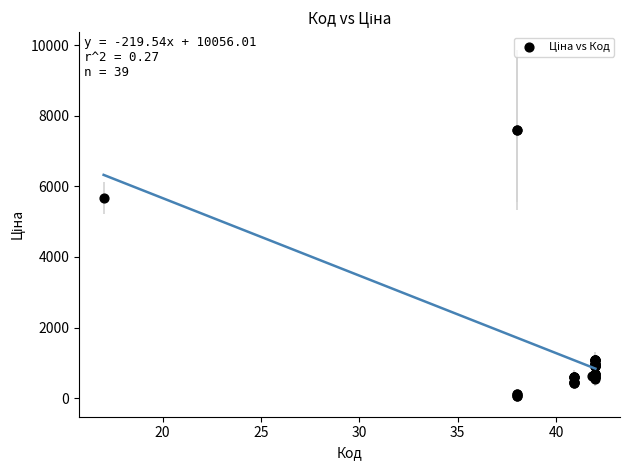

What Y value in the scatter plot is closest to 3826?

5673.8